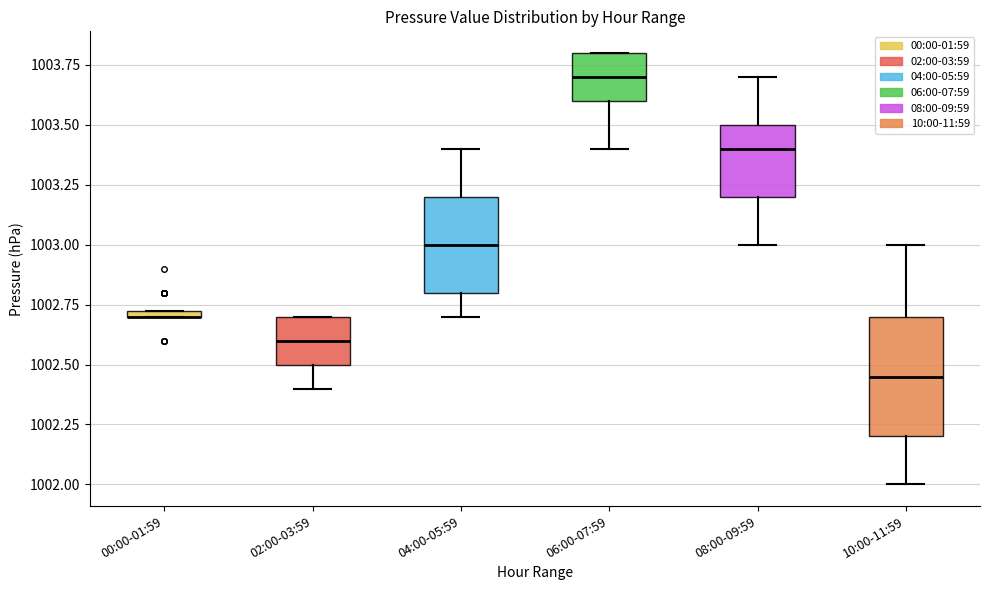

Where is the lower edge of the box for 06:00-07:59 on the y-axis? The values are not printed on the chart, so give them approximately, as read against the axis.

1003.60